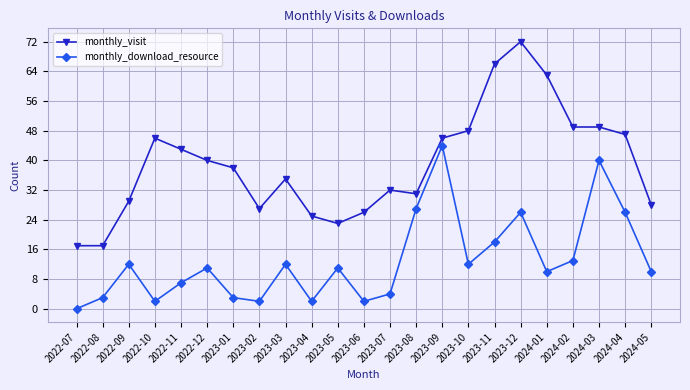

The monthly_download_resource series shows 4 at 2023-05. True or false?

False